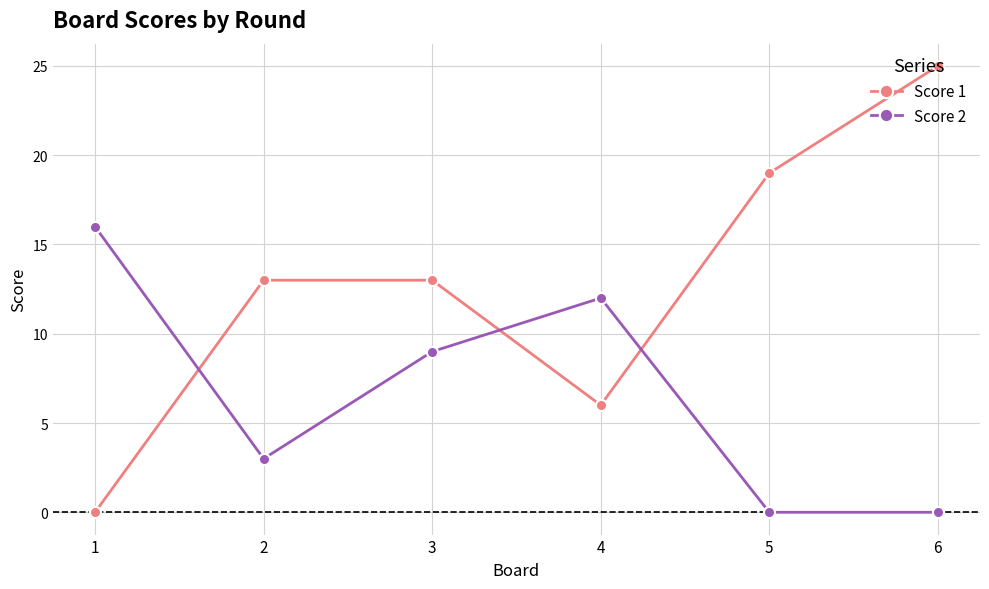

True or false: Score 1 and Score 2 intersect in this chart.

True